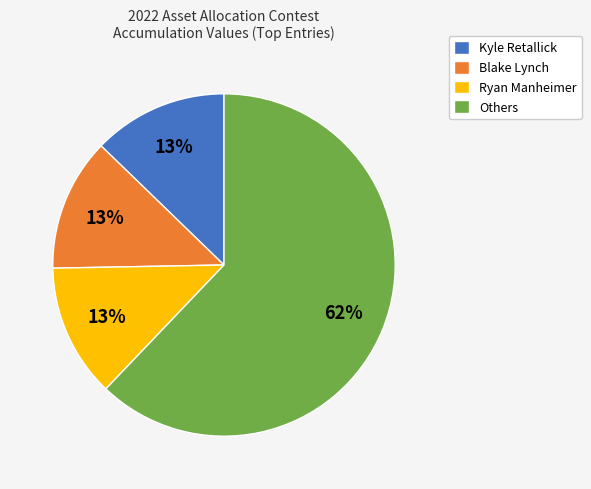

Approximately how many times larger is the value at Blake Lynch compared to Kyle Retallick?

1.0